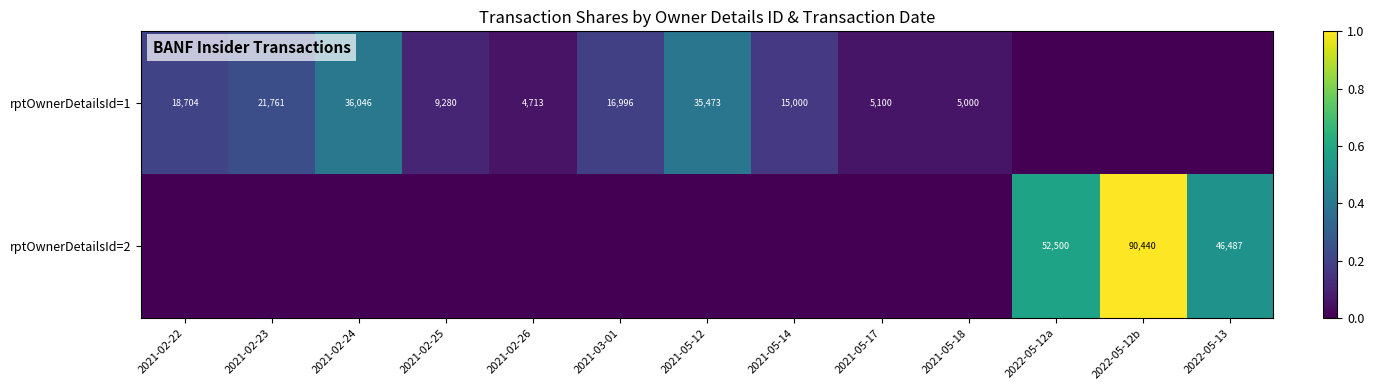

What is the difference between the rptOwnerDetailsId=2 values at 2022-05-12b and 2022-05-13?

43953